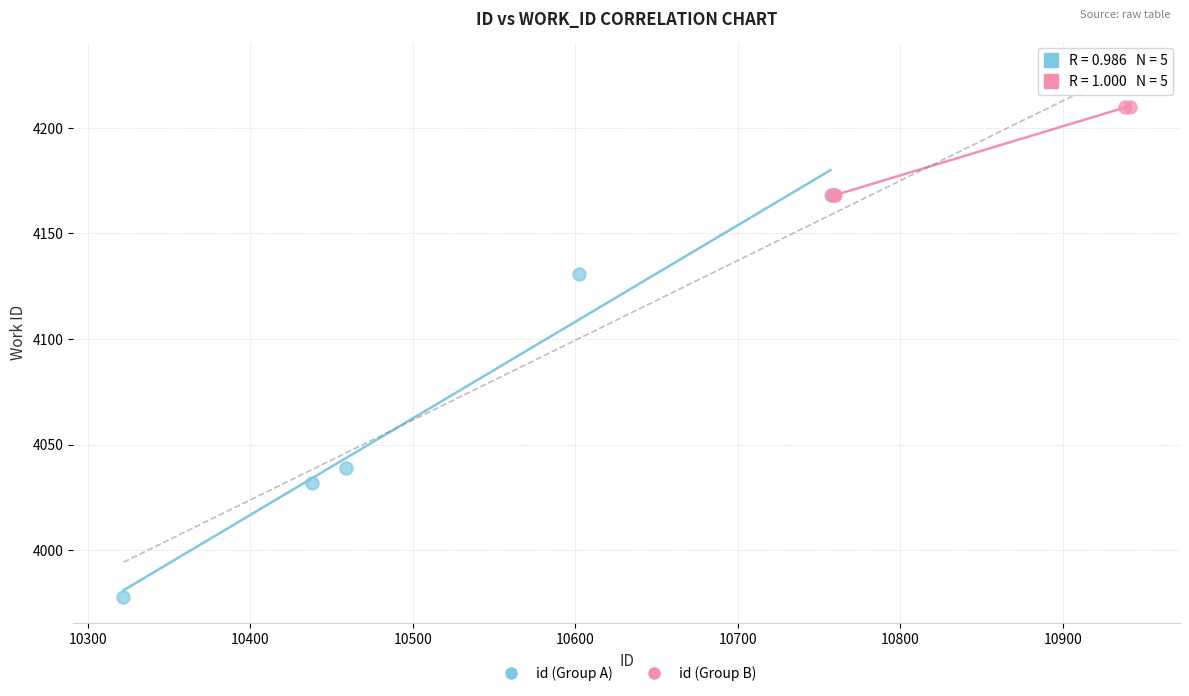

What are all the series names shown in the legend?

id (Group A), id (Group B)